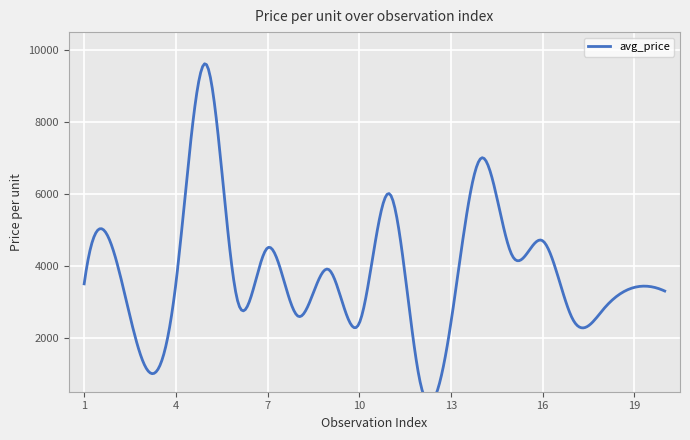

What is the ratio of the value at 2 to the value at 5?

0.4